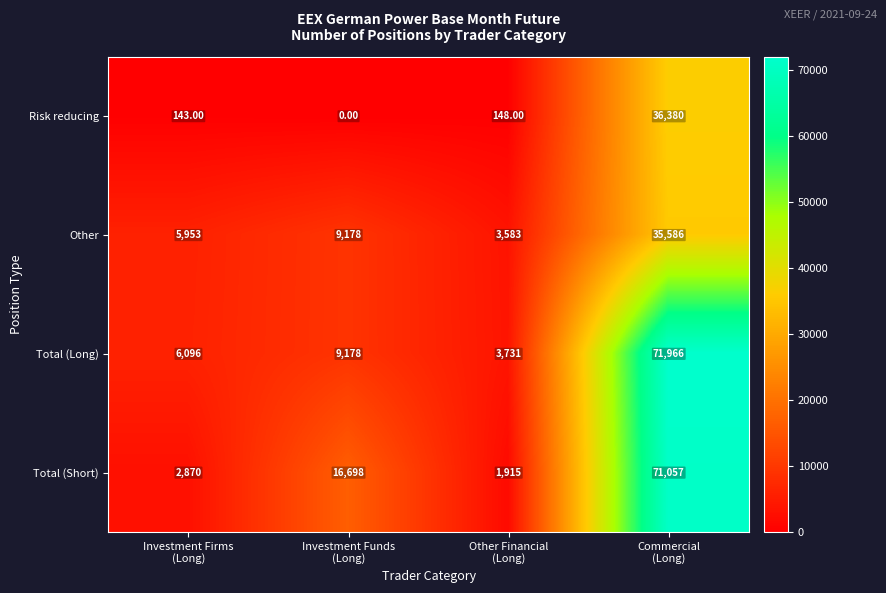

Which series has the largest range (max minus min)?

Total (Short)